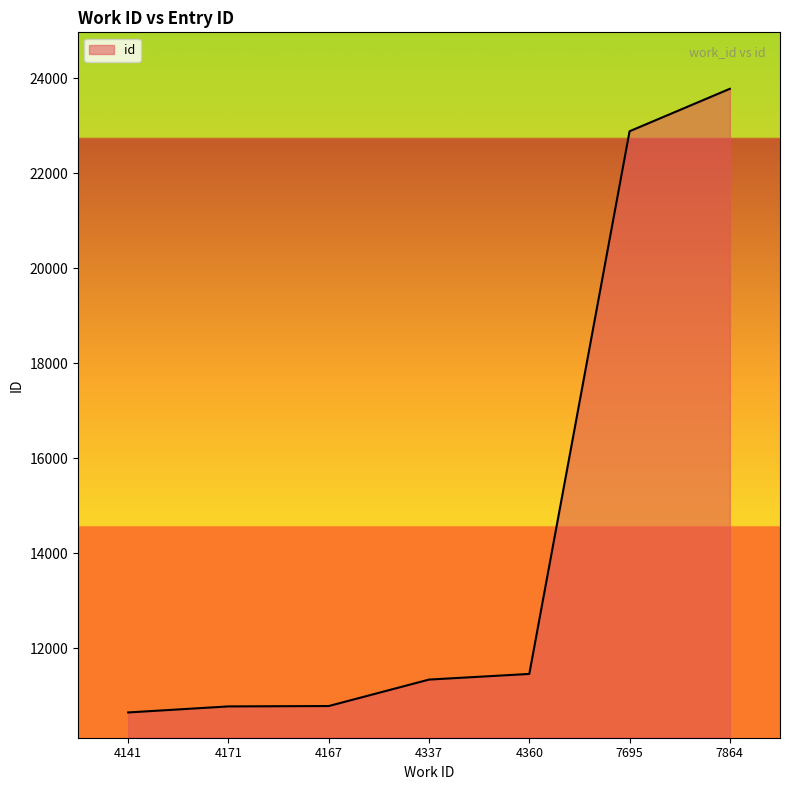

Does the chart display data point markers on the line(s)?

No